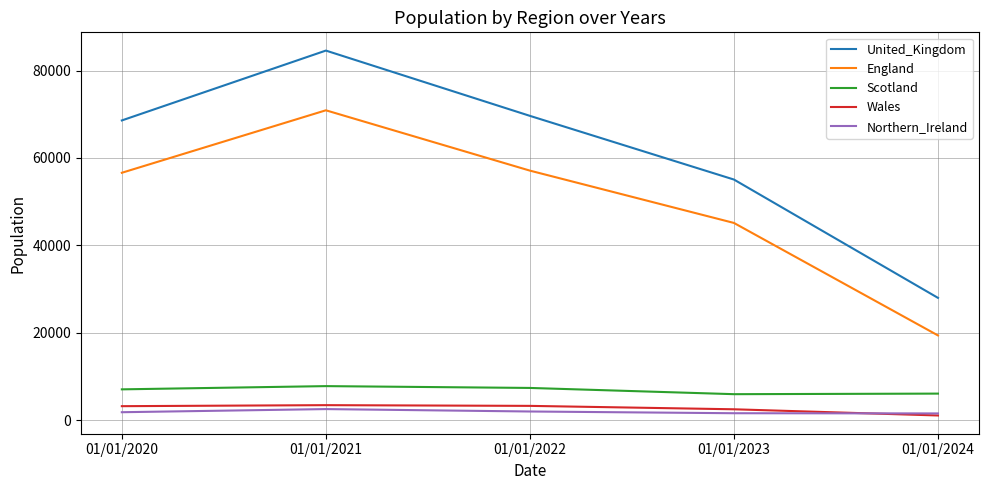

True or false: Scotland has a value of 5917 at 01/01/2023.

True